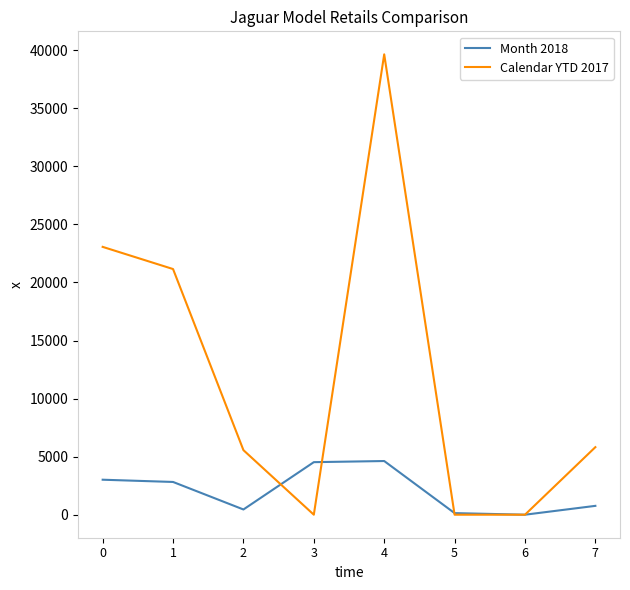

At 1, list the series in order from smallest to largest.

Month 2018, Calendar YTD 2017